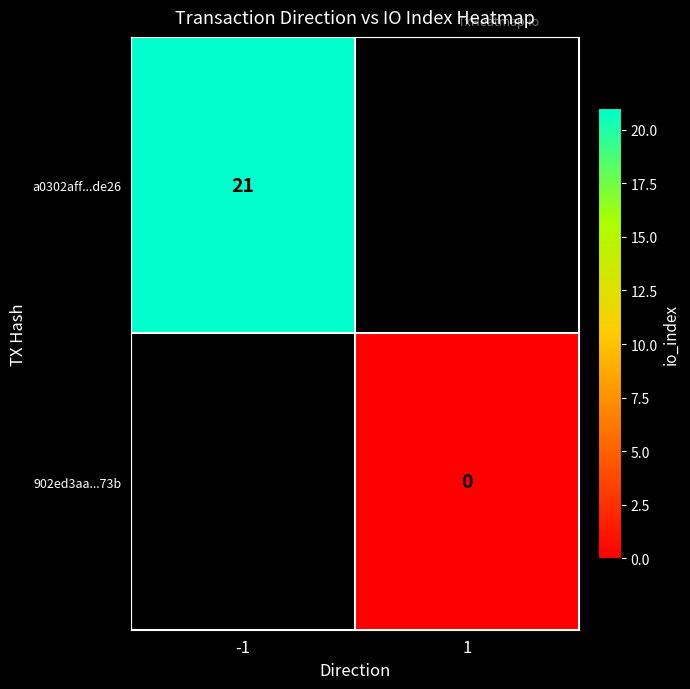

The a0302aff...de26 series shows 32 at -1. True or false?

False